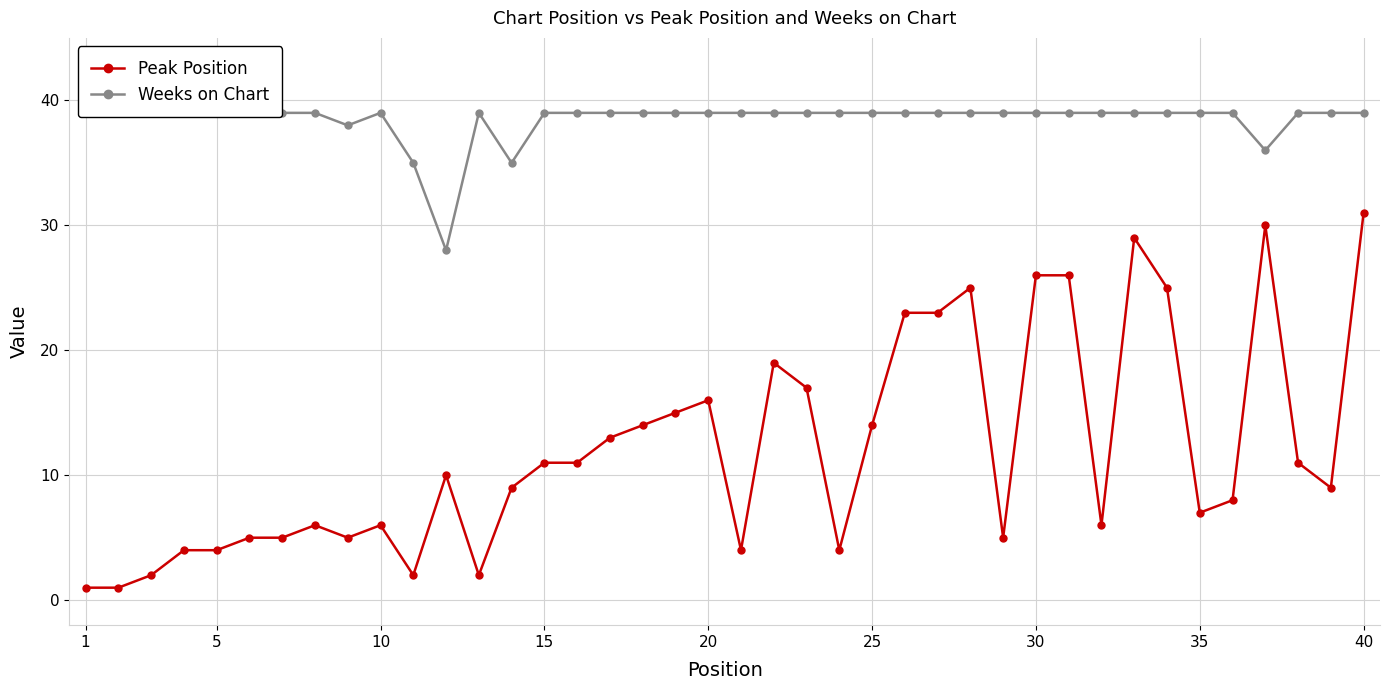

At which label does Peak Position reach its peak?

40